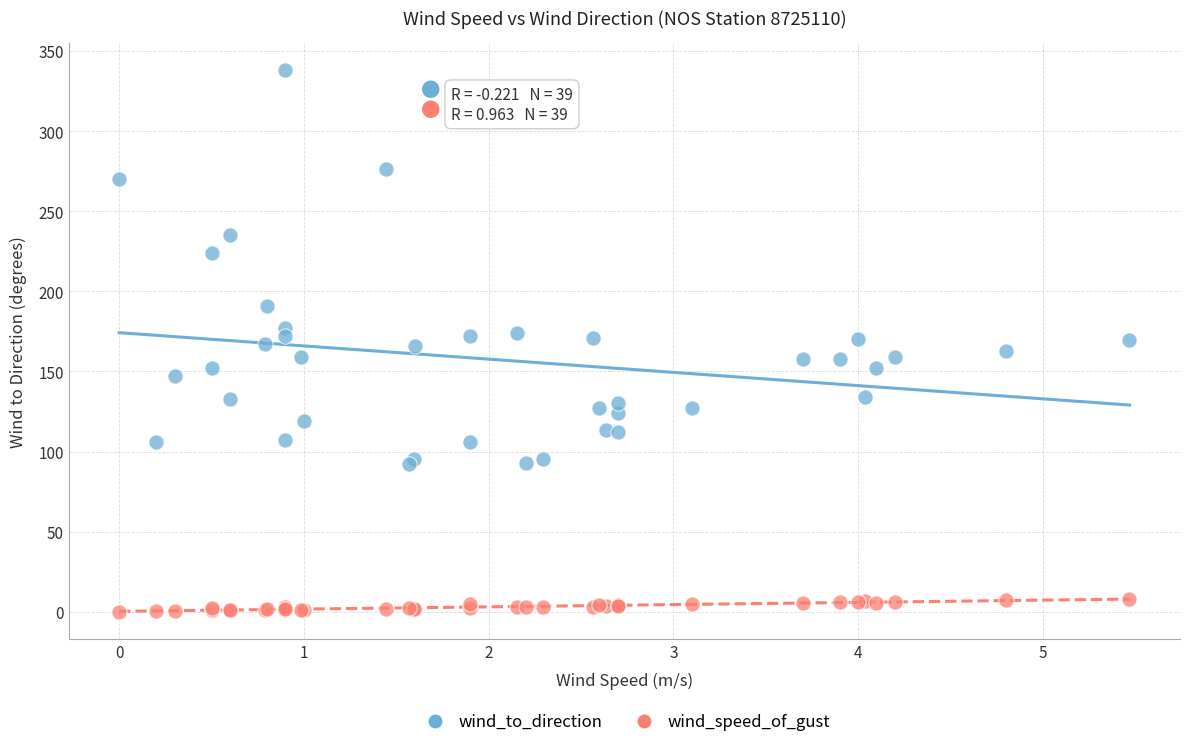

In the wind_to_direction series, what Y value is closest to 215?

224.0